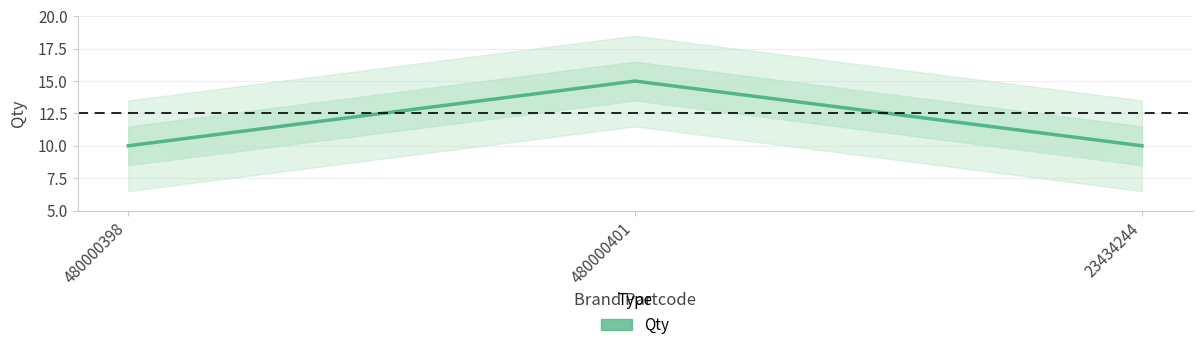

List the labels in order of value, smallest first.

480000398, 23434244, 480000401